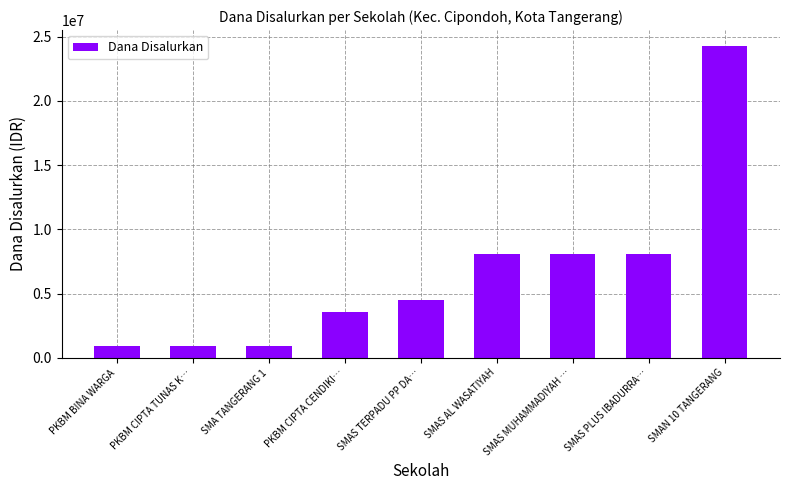

What is the difference between the second highest and minimum values?

7200000